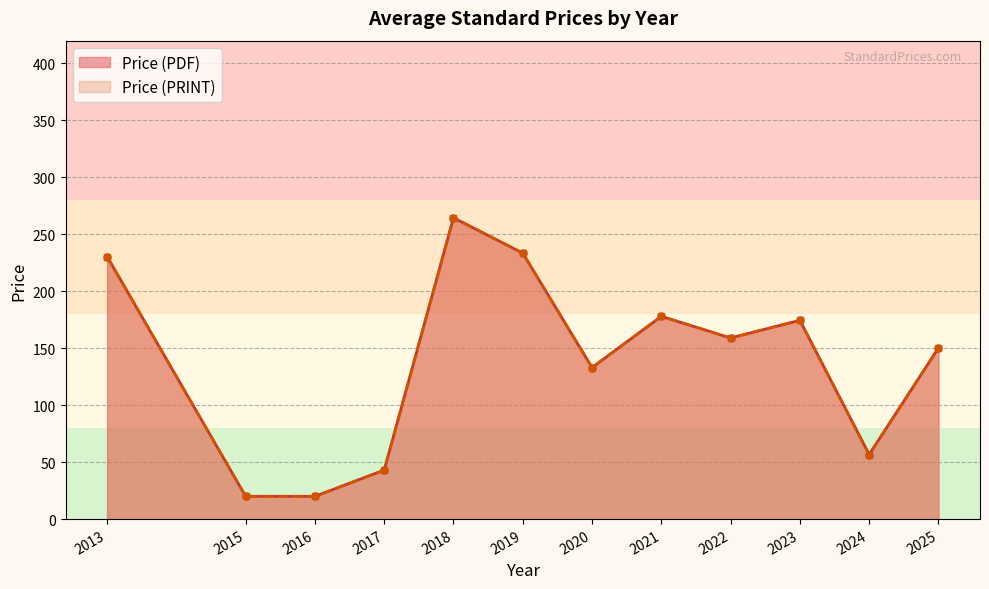

True or false: Price (PRINT) has a value of 63 at 2023.

False